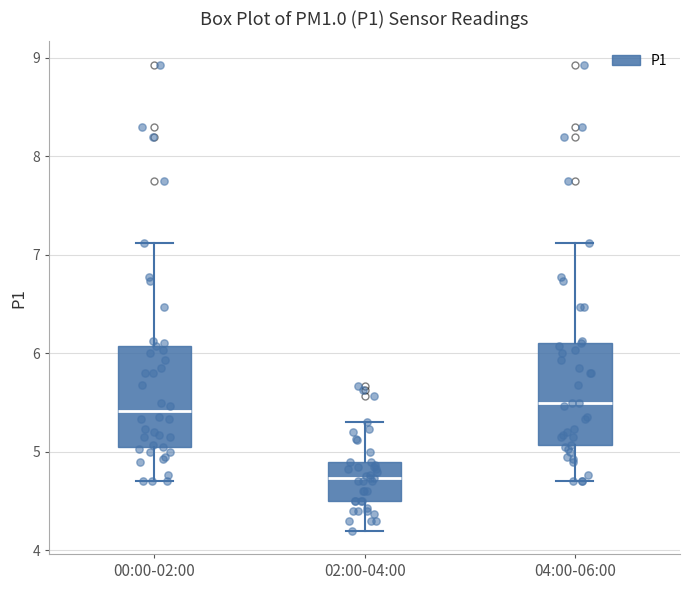

Where does the upper whisker of the box for 04:00-06:00 end on the y-axis? The values are not printed on the chart, so give them approximately, as read against the axis.

7.1